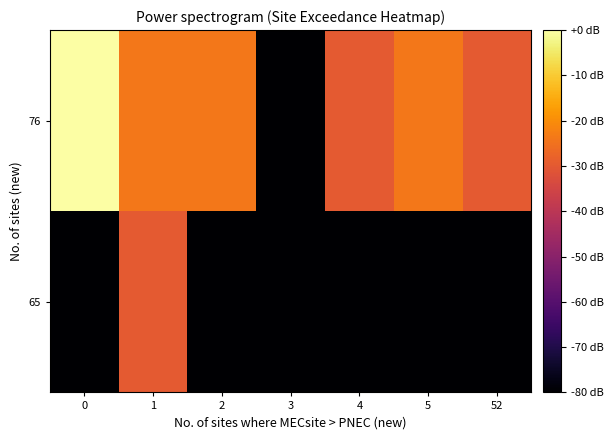

Which series has the largest total across all categories?

76